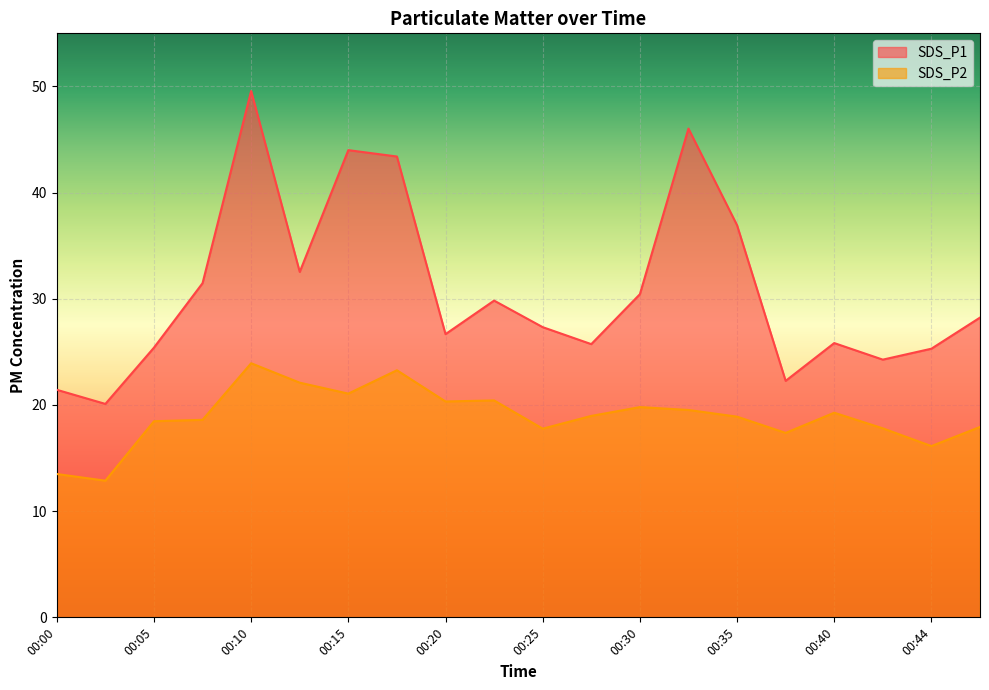

True or false: SDS_P2 and SDS_P1 intersect in this chart.

False